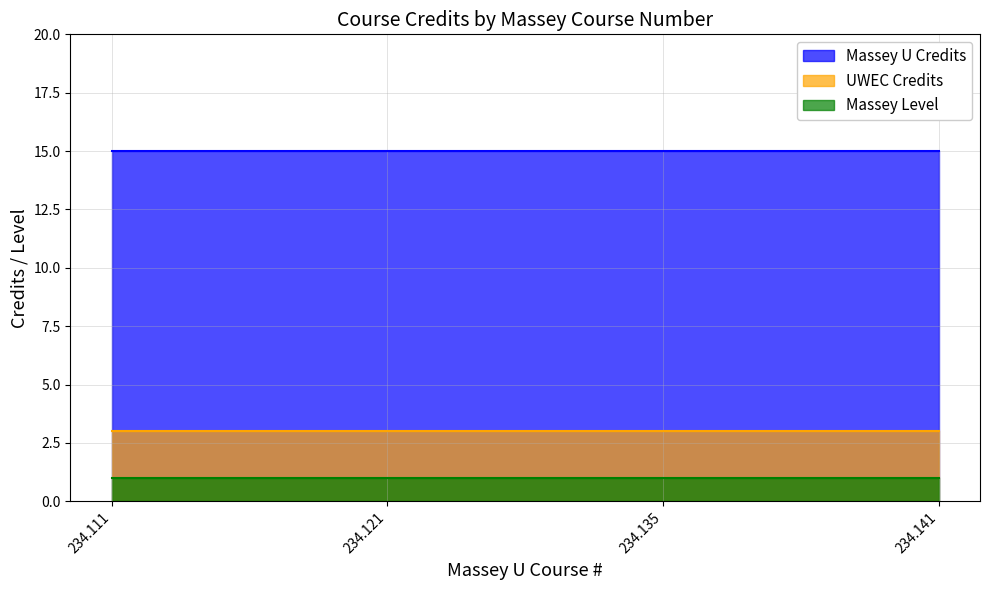

True or false: Massey U Credits and UWEC Credits intersect in this chart.

False